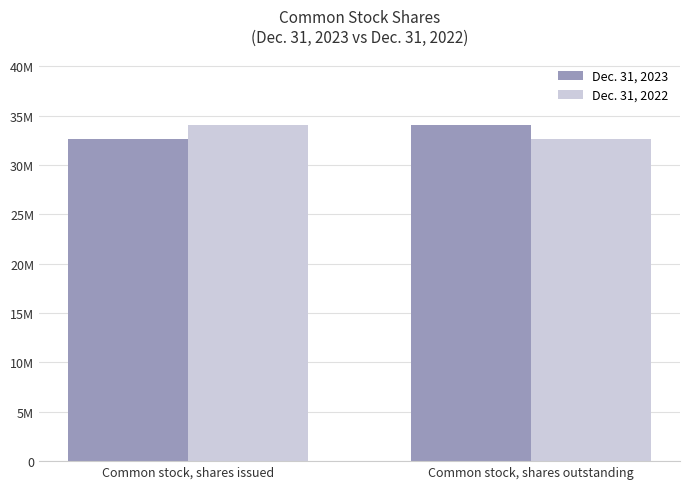

At how many categories does at least one series exceed 32949360?

2